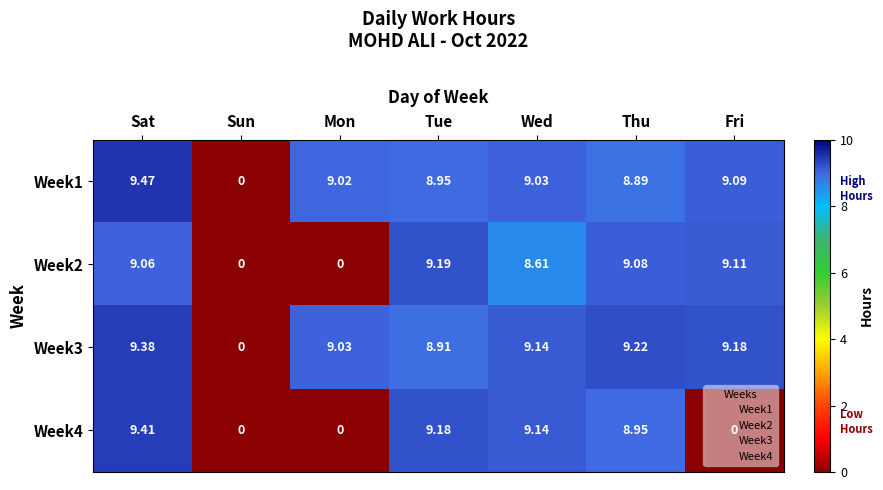

At which category is the sum across all series the highest?

Sat